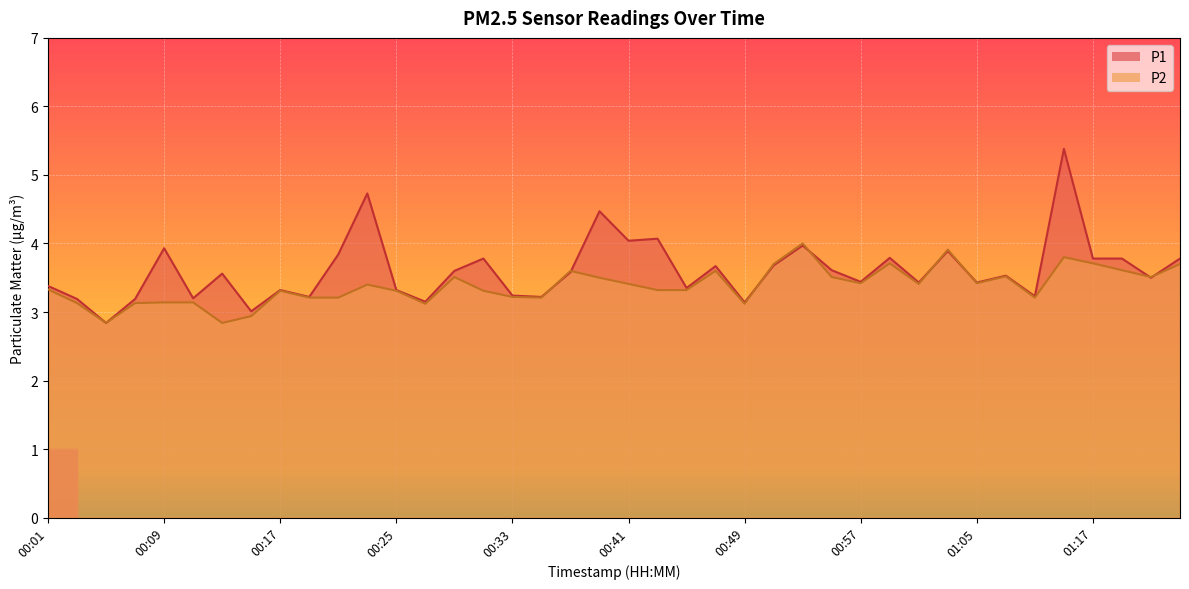

What position from the left is 01:01?

31